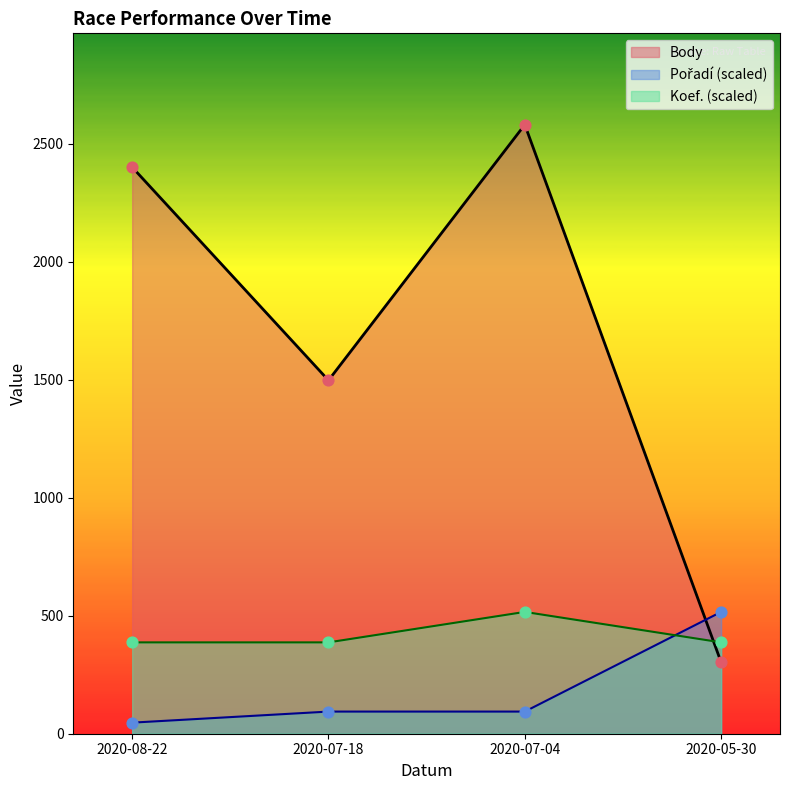

Is the value of Pořadí at 2020-08-22 greater than the value of Koef. at 2020-08-22?

No